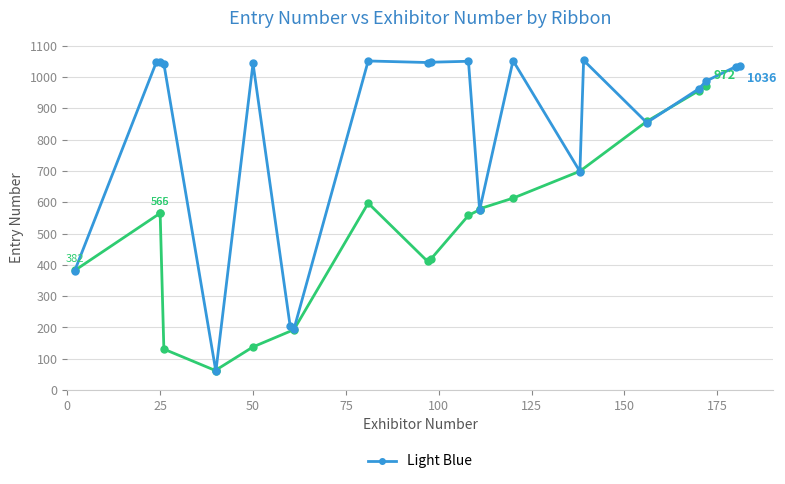

At 172, list the series in order from smallest to largest.

Blue, Light Blue